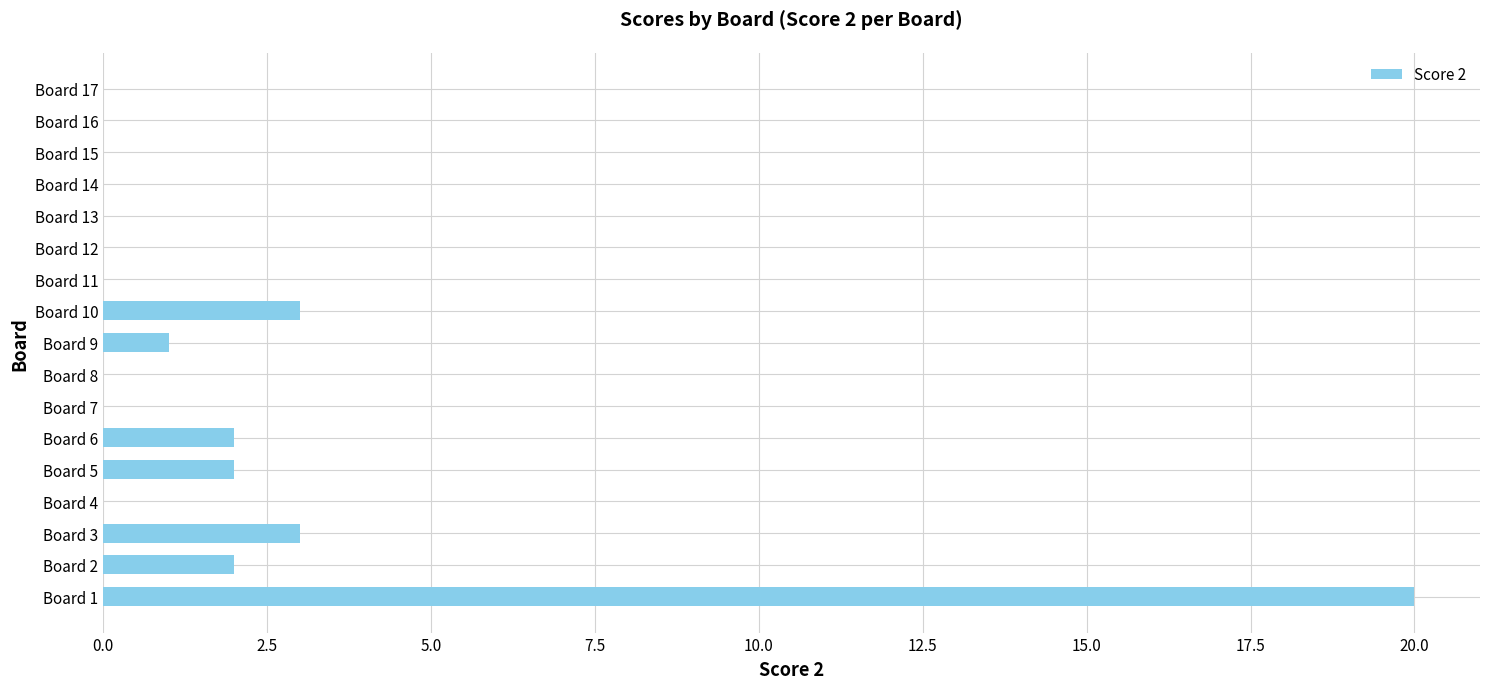

True or false: the data shows 14 at Board 11.

False